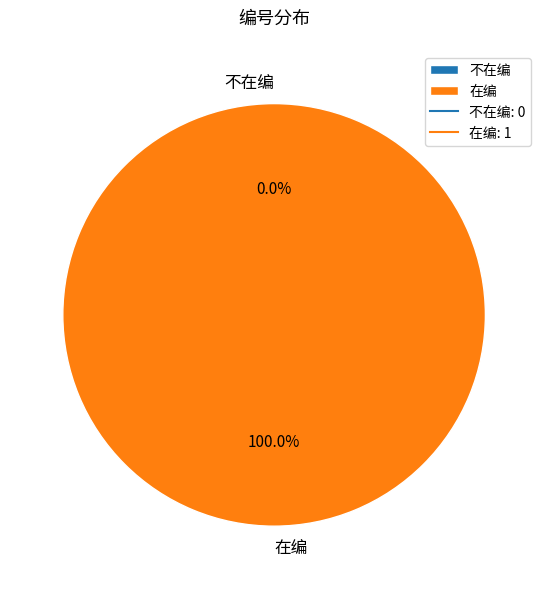

The 在编 slice represents 100% of the pie. True or false?

True